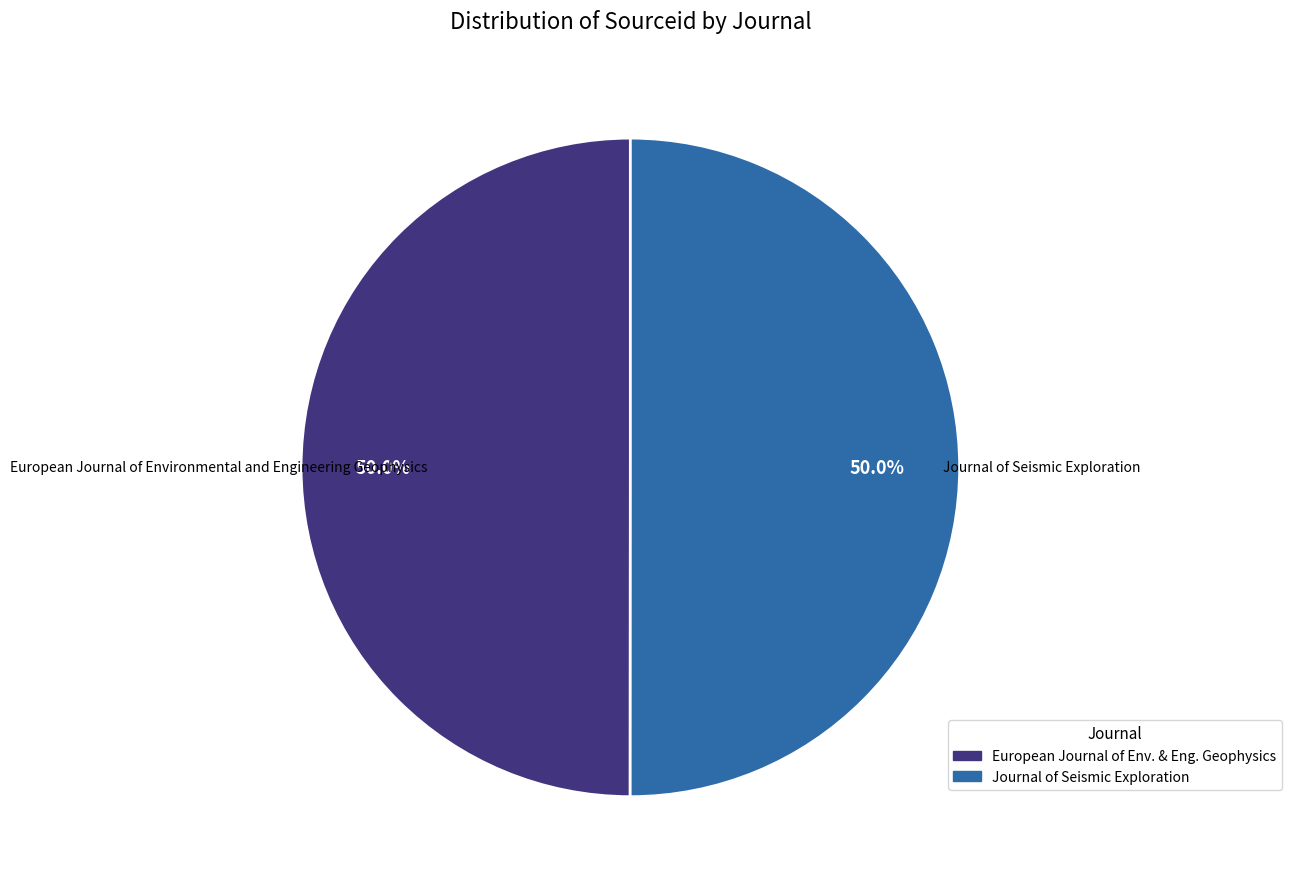

Count the number of slices in the pie.

2